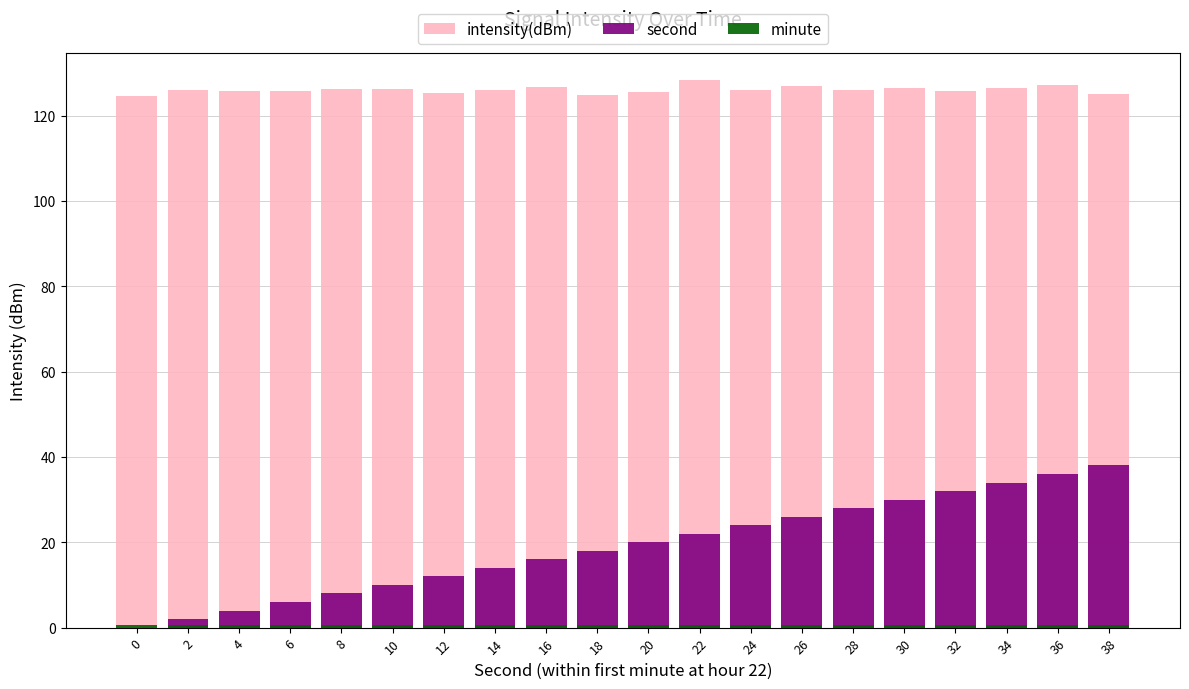

Reading left to right, transcribe all the data shown in this chart.

intensity(dBm): 124.5	126.0	125.7	125.7	126.1	126.3	125.4	126.0	126.8	124.9	125.5	128.3	126.0	126.9	125.9	126.4	125.8	126.5	127.1	125.1
second: 0.0	2.0	4.0	6.0	8.0	10.0	12.0	14.0	16.0	18.0	20.0	22.0	24.0	26.0	28.0	30.0	32.0	34.0	36.0	38.0
minute: 0.5	0.5	0.5	0.5	0.5	0.5	0.5	0.5	0.5	0.5	0.5	0.5	0.5	0.5	0.5	0.5	0.5	0.5	0.5	0.5